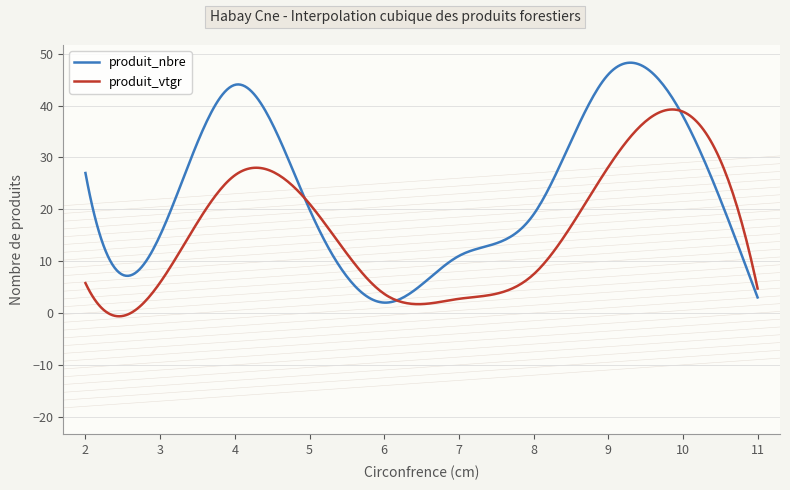

What is the lowest value of the produit_nbre series?

2.0